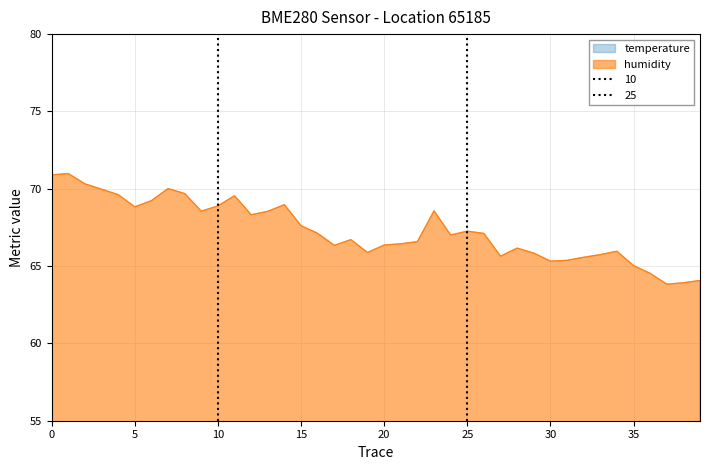

True or false: humidity has a value of 23.7 at 25.

False